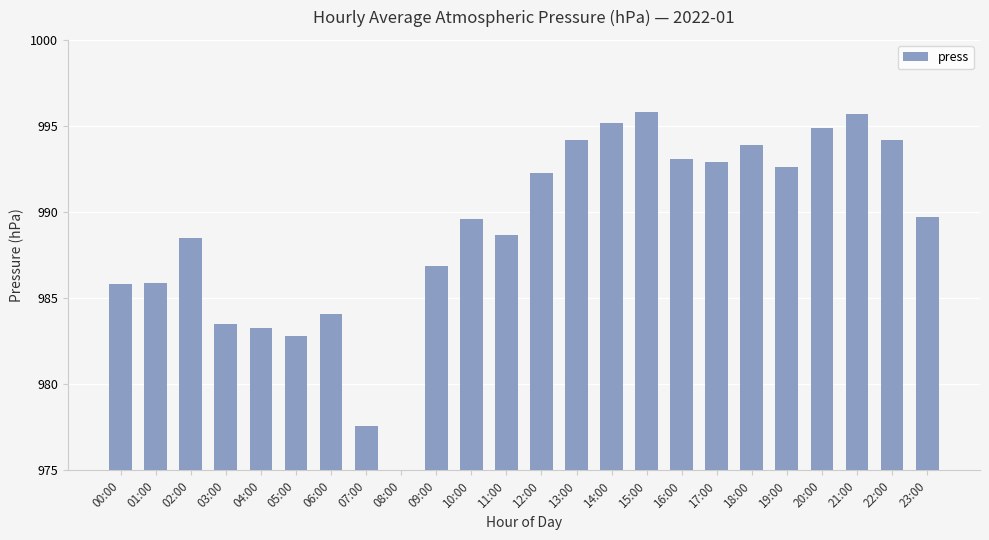

The chart shows a value of 1550.1 at 14:00. True or false?

False